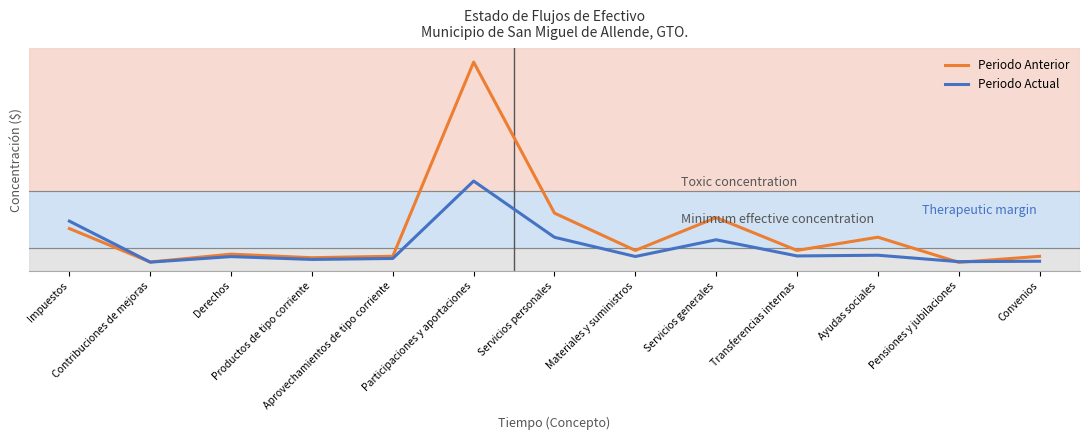

What is the label of the 5th point from the left?

Aprovechamientos de tipo corriente